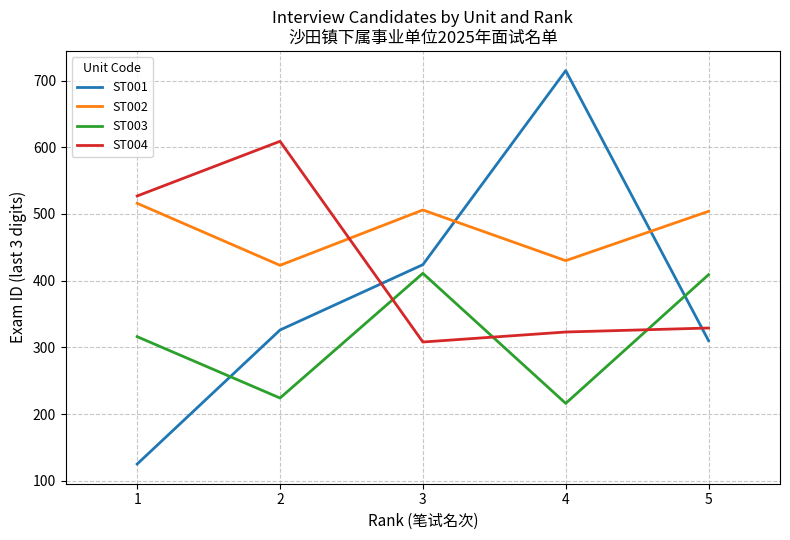

What is the difference between the maximum and minimum values in the ST001 series?

590